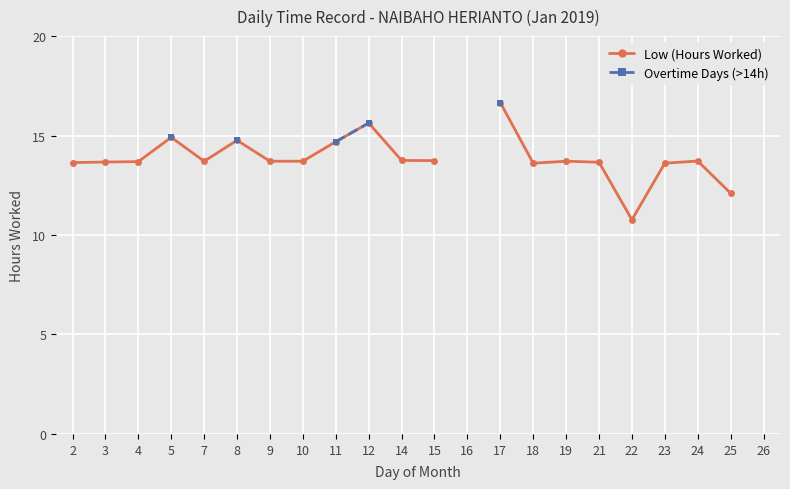

How many data points in Low (Hours Worked) are above 13?

18